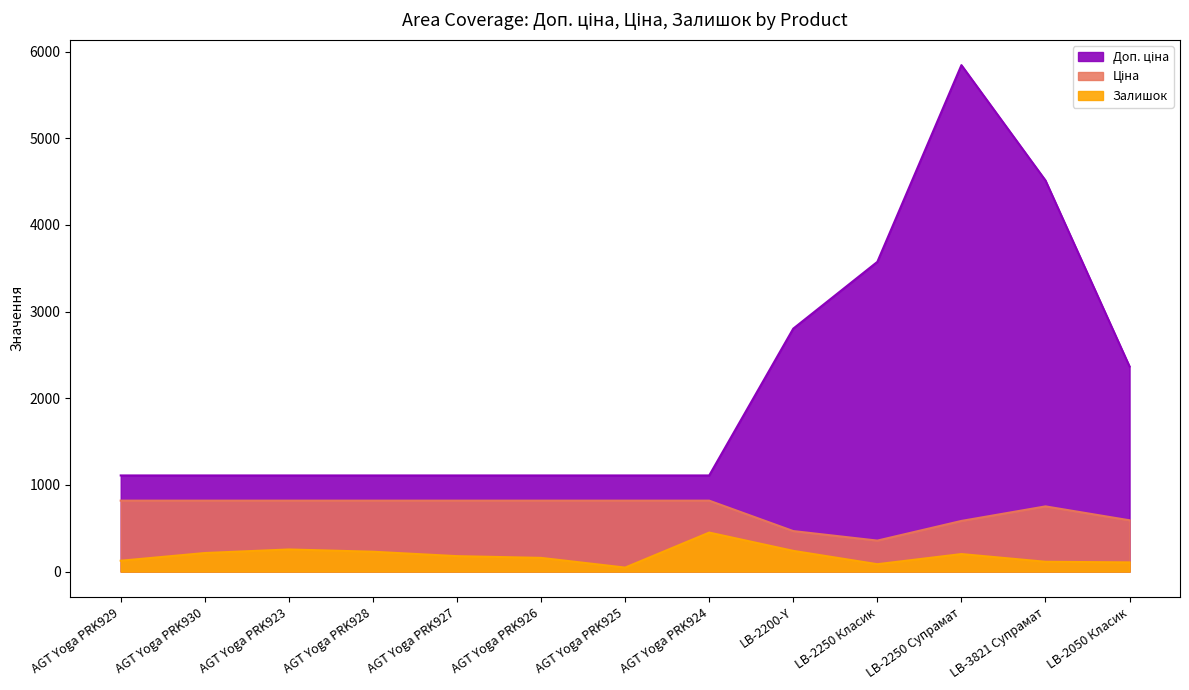

Which category has the highest value in the Залишок series?

AGT Yoga PRK924